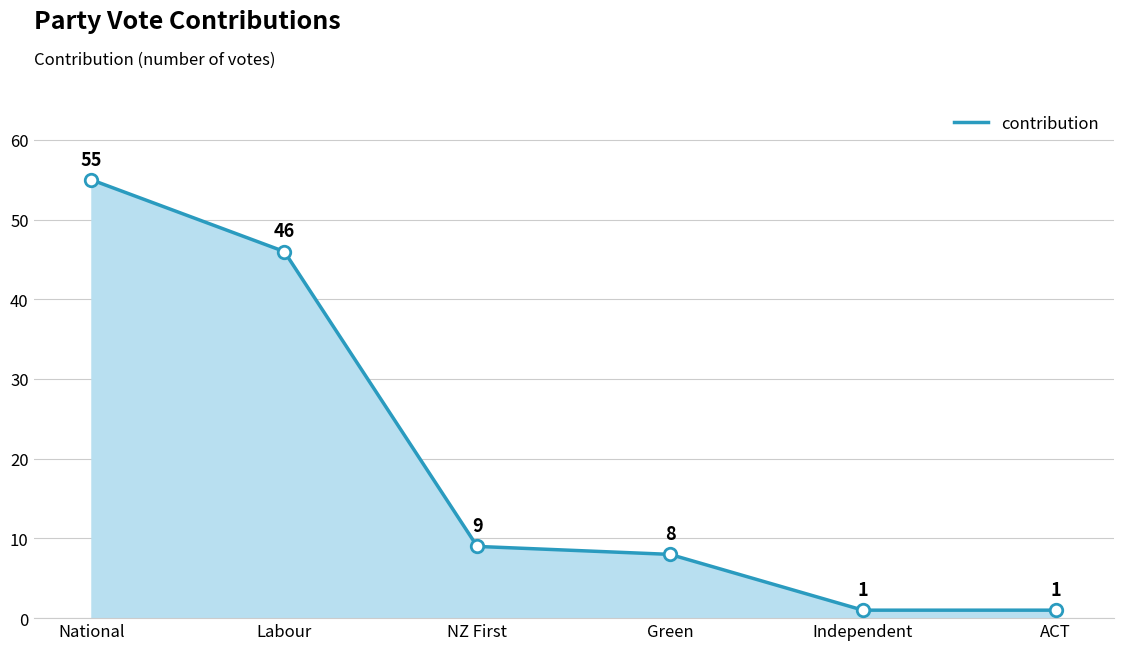

What is the sum of all values?

120